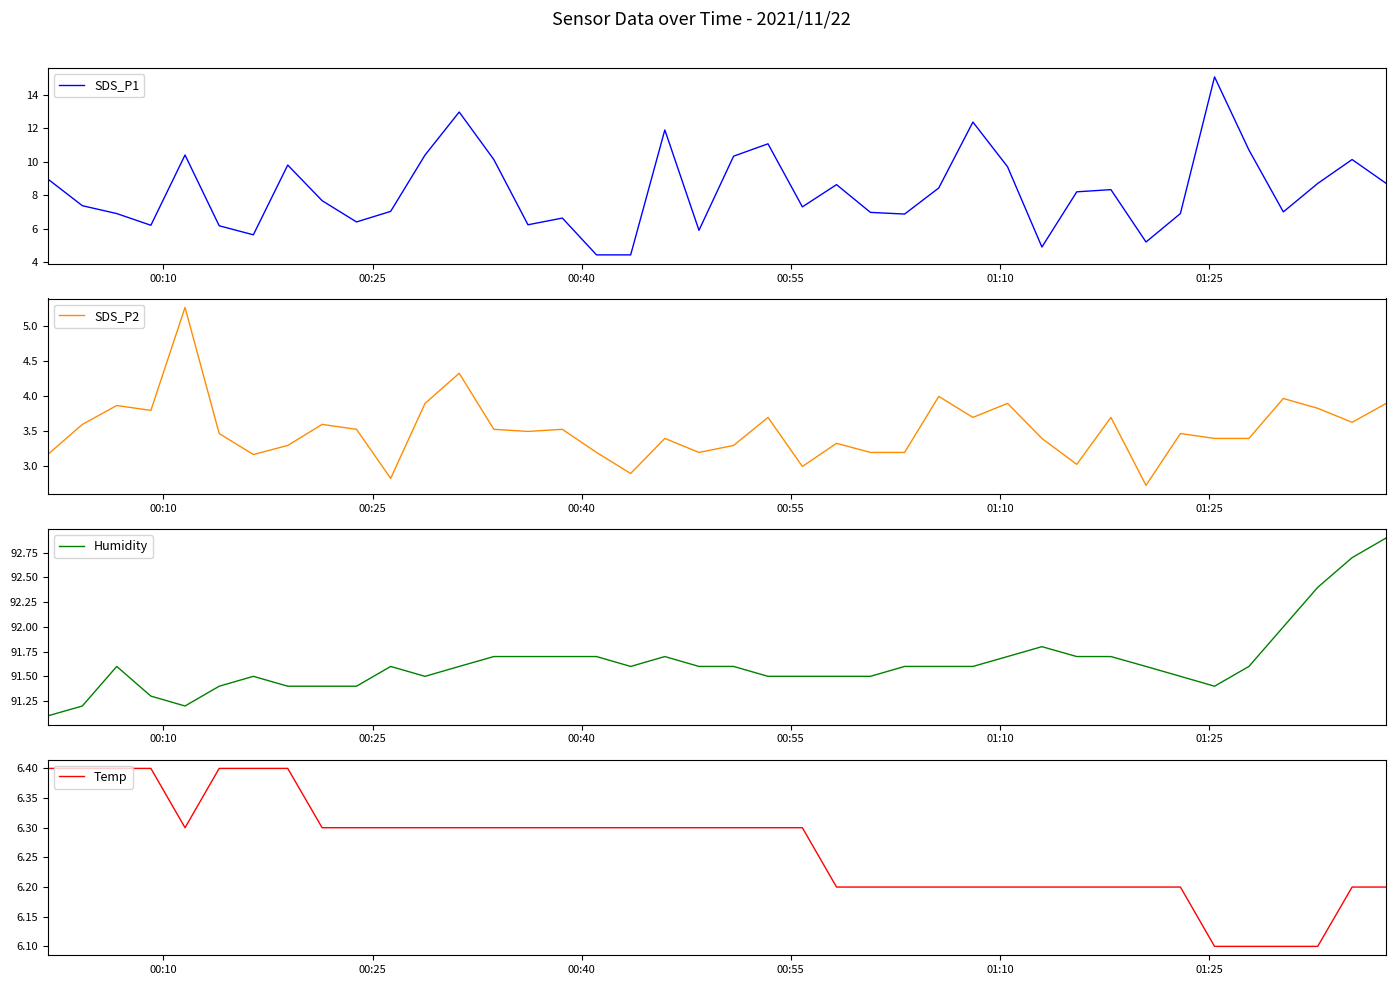

Reading left to right, transcribe all the data shown in this chart.

SDS_P1: 9.0	7.4	6.9	6.2	10.4	6.2	5.6	9.8	7.7	6.4	7.0	10.4	13.0	10.1	6.2	6.6	4.4	4.4	11.9	5.9	10.3	11.1	7.3	8.6	7.0	6.9	8.4	12.4	9.7	4.9	8.2	8.3	5.2	6.9	15.1	10.7	7.0	8.7	10.1	8.7
SDS_P2: 3.2	3.6	3.9	3.8	5.3	3.5	3.2	3.3	3.6	3.5	2.8	3.9	4.3	3.5	3.5	3.5	3.2	2.9	3.4	3.2	3.3	3.7	3.0	3.3	3.2	3.2	4.0	3.7	3.9	3.4	3.0	3.7	2.7	3.5	3.4	3.4	4.0	3.8	3.6	3.9
Humidity: 91.1	91.2	91.6	91.3	91.2	91.4	91.5	91.4	91.4	91.4	91.6	91.5	91.6	91.7	91.7	91.7	91.7	91.6	91.7	91.6	91.6	91.5	91.5	91.5	91.5	91.6	91.6	91.6	91.7	91.8	91.7	91.7	91.6	91.5	91.4	91.6	92.0	92.4	92.7	92.9
Temp: 6.4	6.4	6.4	6.4	6.3	6.4	6.4	6.4	6.3	6.3	6.3	6.3	6.3	6.3	6.3	6.3	6.3	6.3	6.3	6.3	6.3	6.3	6.3	6.2	6.2	6.2	6.2	6.2	6.2	6.2	6.2	6.2	6.2	6.2	6.1	6.1	6.1	6.1	6.2	6.2